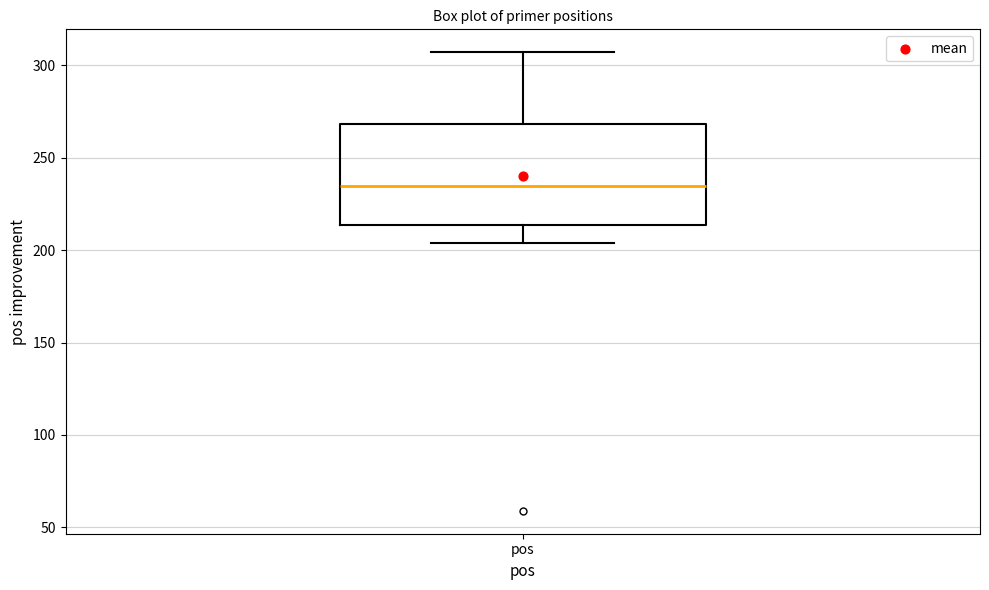

Transcribe this box plot: give where the median line is, the range the box spans, and where the two whiskers end, as read against the y-axis. The values are not printed on the chart, so give them approximately, as read against the axis.

median 235, box 215 to 270, whiskers 205 to 305